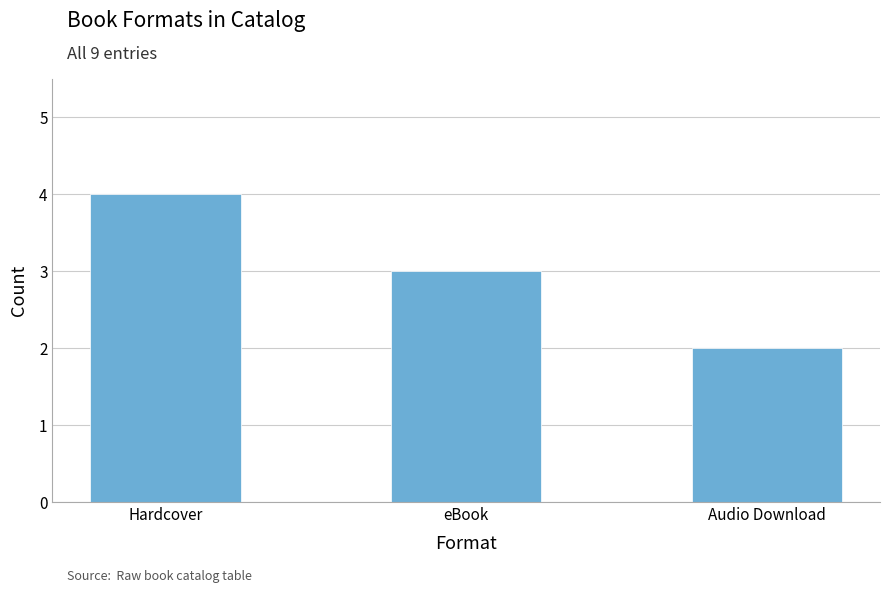

What is the average value?

3